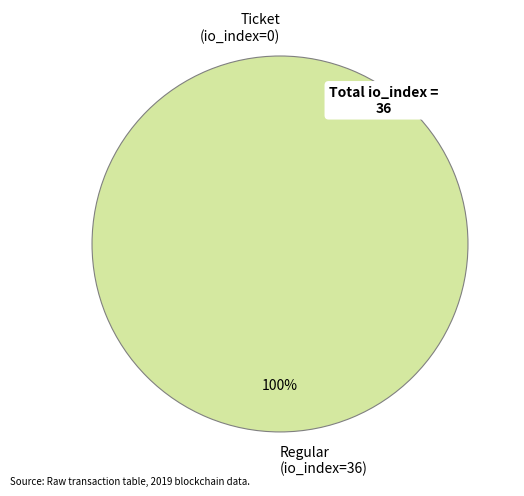

Which category has the biggest portion of the pie?

Regular (io_index=36)